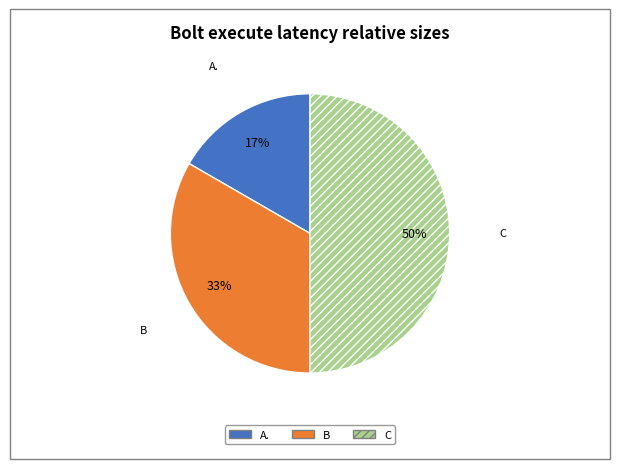

Approximately how many times larger is the value at A. compared to B?

0.5